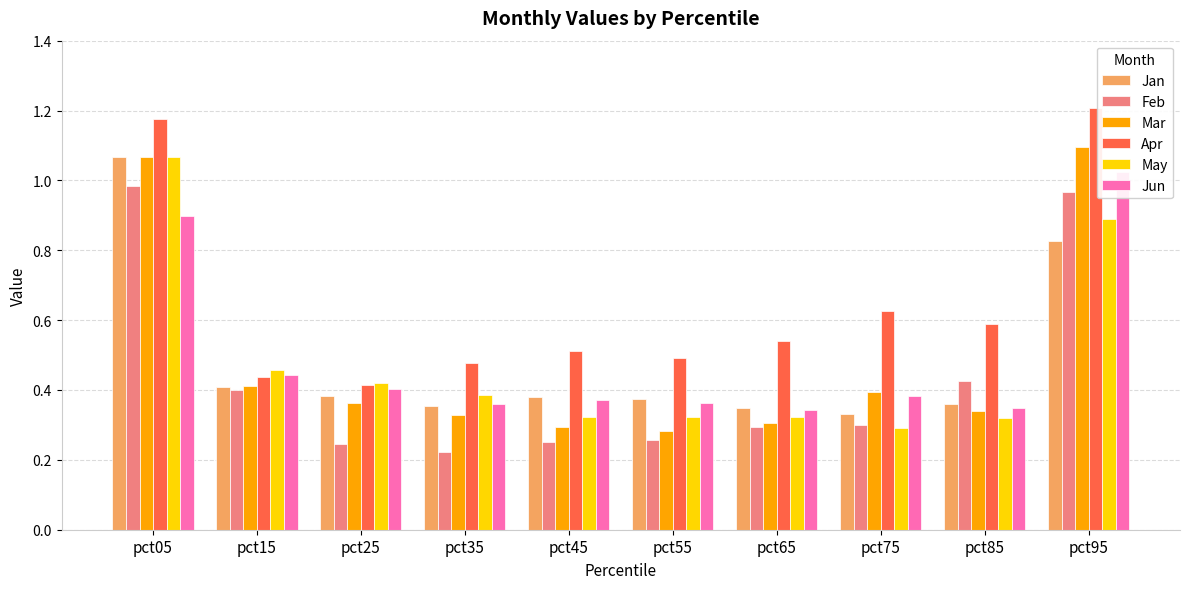

Reading right to left, extract all data points from this chart.

Jan: pct95=0.8	pct85=0.4	pct75=0.3	pct65=0.3	pct55=0.4	pct45=0.4	pct35=0.4	pct25=0.4	pct15=0.4	pct05=1.1
Feb: pct95=1.0	pct85=0.4	pct75=0.3	pct65=0.3	pct55=0.3	pct45=0.3	pct35=0.2	pct25=0.2	pct15=0.4	pct05=1.0
Mar: pct95=1.1	pct85=0.3	pct75=0.4	pct65=0.3	pct55=0.3	pct45=0.3	pct35=0.3	pct25=0.4	pct15=0.4	pct05=1.1
Apr: pct95=1.2	pct85=0.6	pct75=0.6	pct65=0.5	pct55=0.5	pct45=0.5	pct35=0.5	pct25=0.4	pct15=0.4	pct05=1.2
May: pct95=0.9	pct85=0.3	pct75=0.3	pct65=0.3	pct55=0.3	pct45=0.3	pct35=0.4	pct25=0.4	pct15=0.5	pct05=1.1
Jun: pct95=1.0	pct85=0.3	pct75=0.4	pct65=0.3	pct55=0.4	pct45=0.4	pct35=0.4	pct25=0.4	pct15=0.4	pct05=0.9